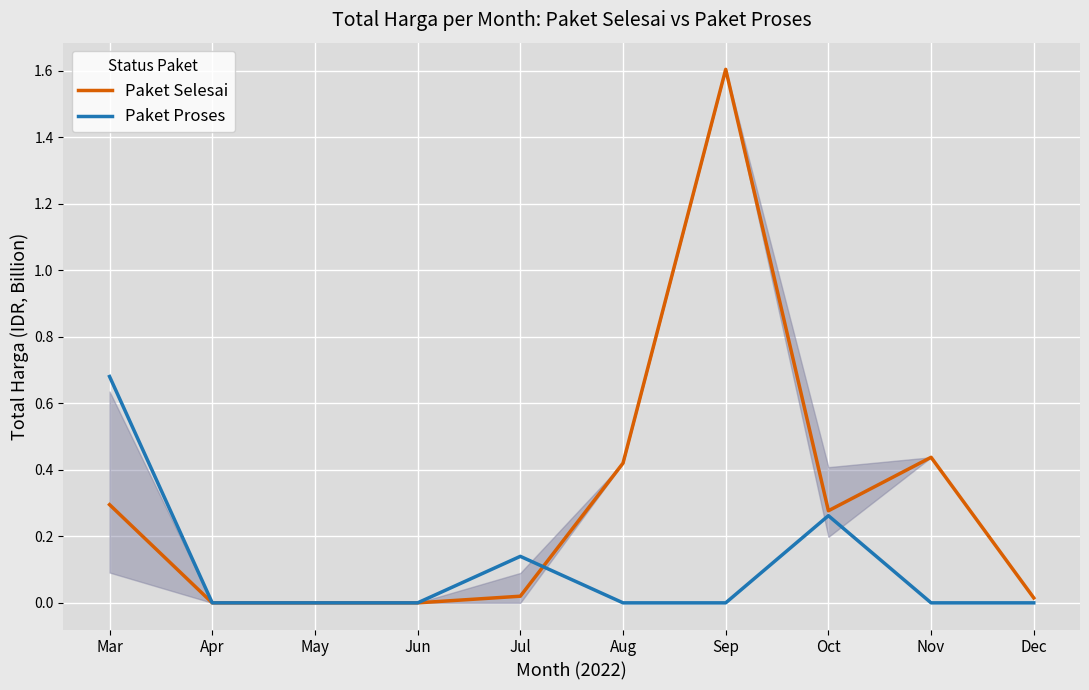

Reading right to left, transcribe all the data shown in this chart.

Paket Selesai: Dec=0.0	Nov=0.4	Oct=0.3	Sep=1.6	Aug=0.4	Jul=0.0	Jun=0.0	May=0.0	Apr=0.0	Mar=0.3
Paket Proses: Dec=0.0	Nov=0.0	Oct=0.3	Sep=0.0	Aug=0.0	Jul=0.1	Jun=0.0	May=0.0	Apr=0.0	Mar=0.7